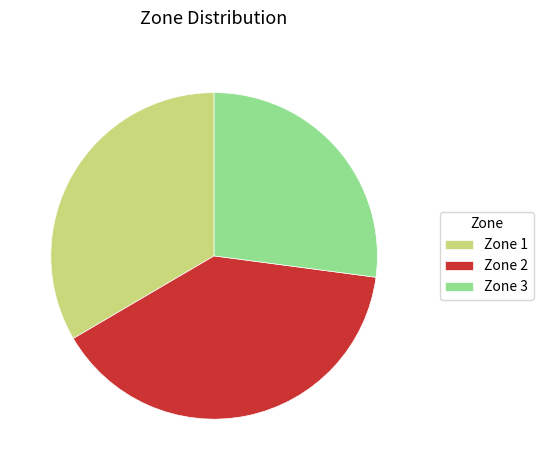

Which slice is the smallest?

Zone 3